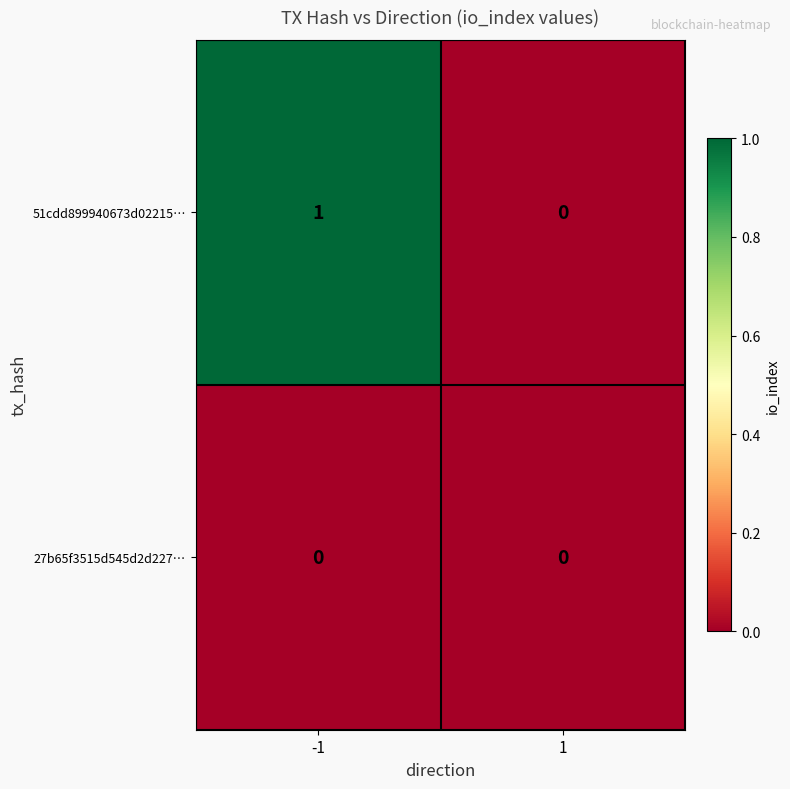

Which series has the largest range (max minus min)?

51cdd899940673d02215…